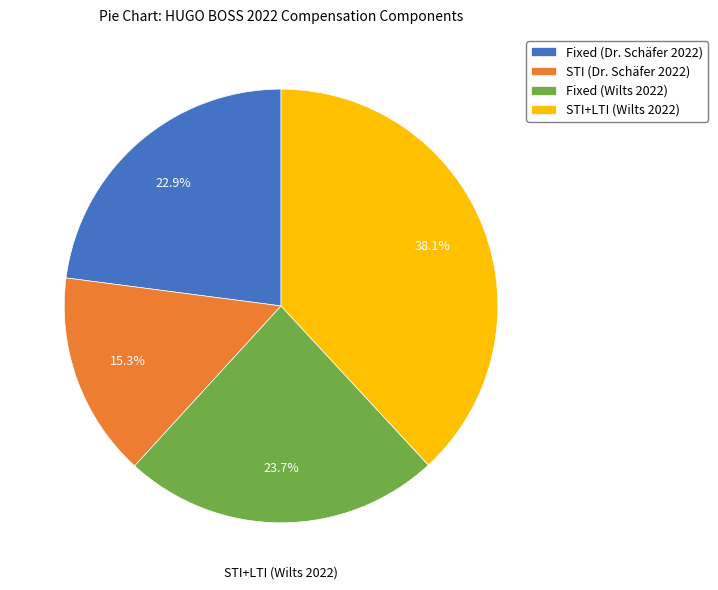

What is the ratio of the value at Fixed (Dr. Schäfer 2022) to the value at STI+LTI (Wilts 2022)?

0.6